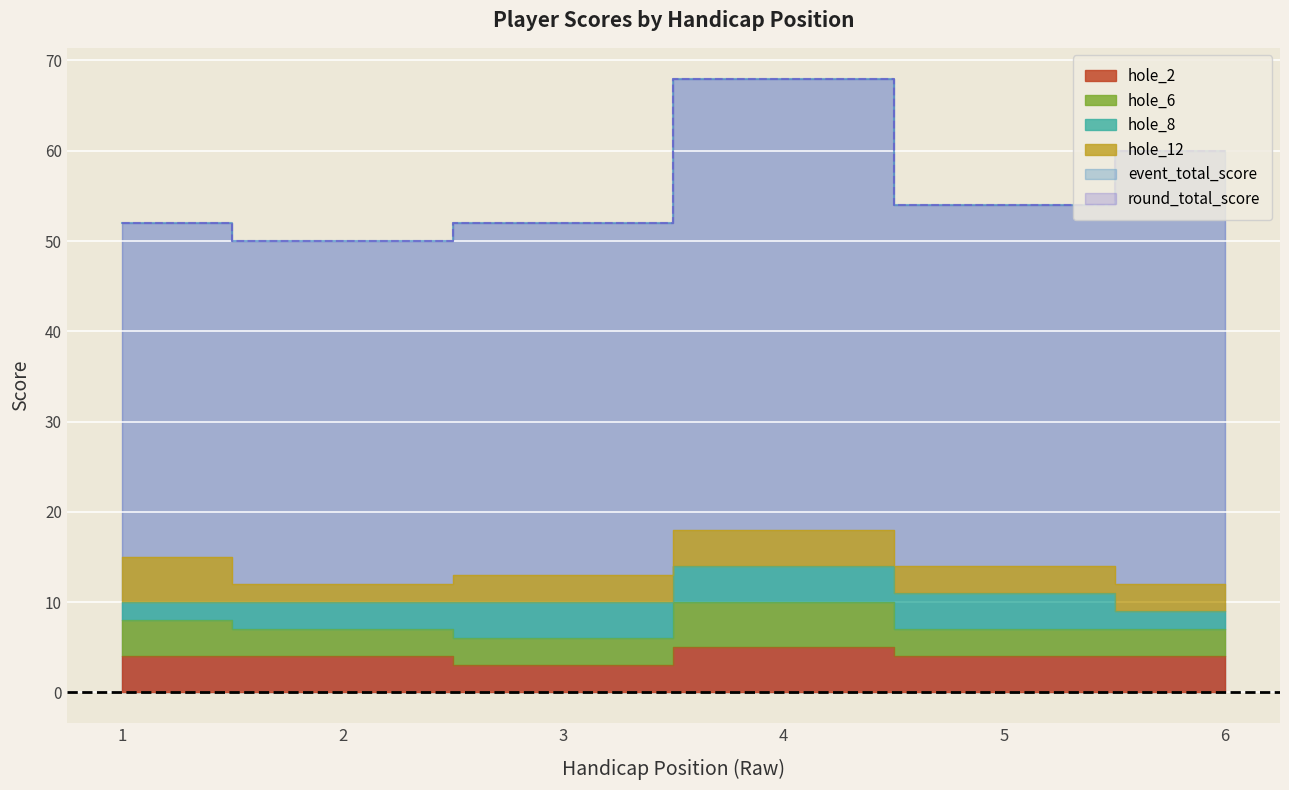

What is the value of the hole_2 point at the 4th from the left?

5